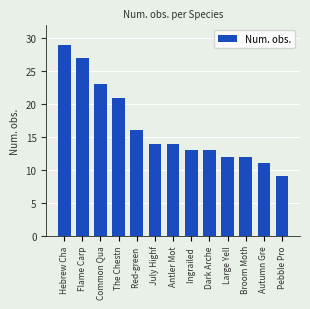

Where is the data nearest to the value 19?

The Chestn